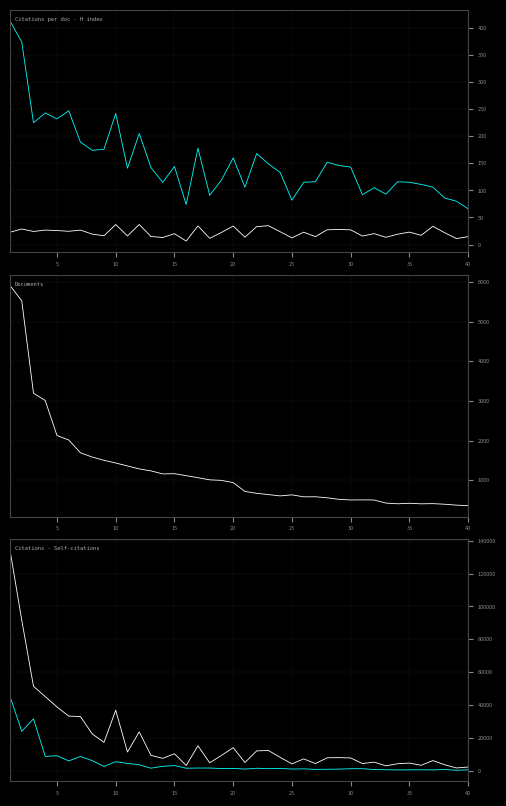

Is the value of Citations per document at 39 greater than the value of Documents at 38?

No